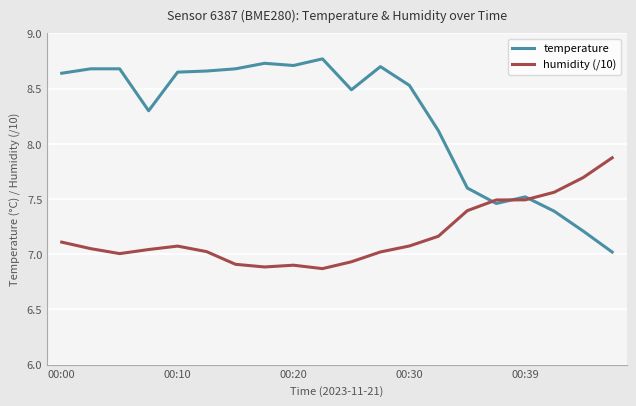

Which series has the largest total across all categories?

temperature